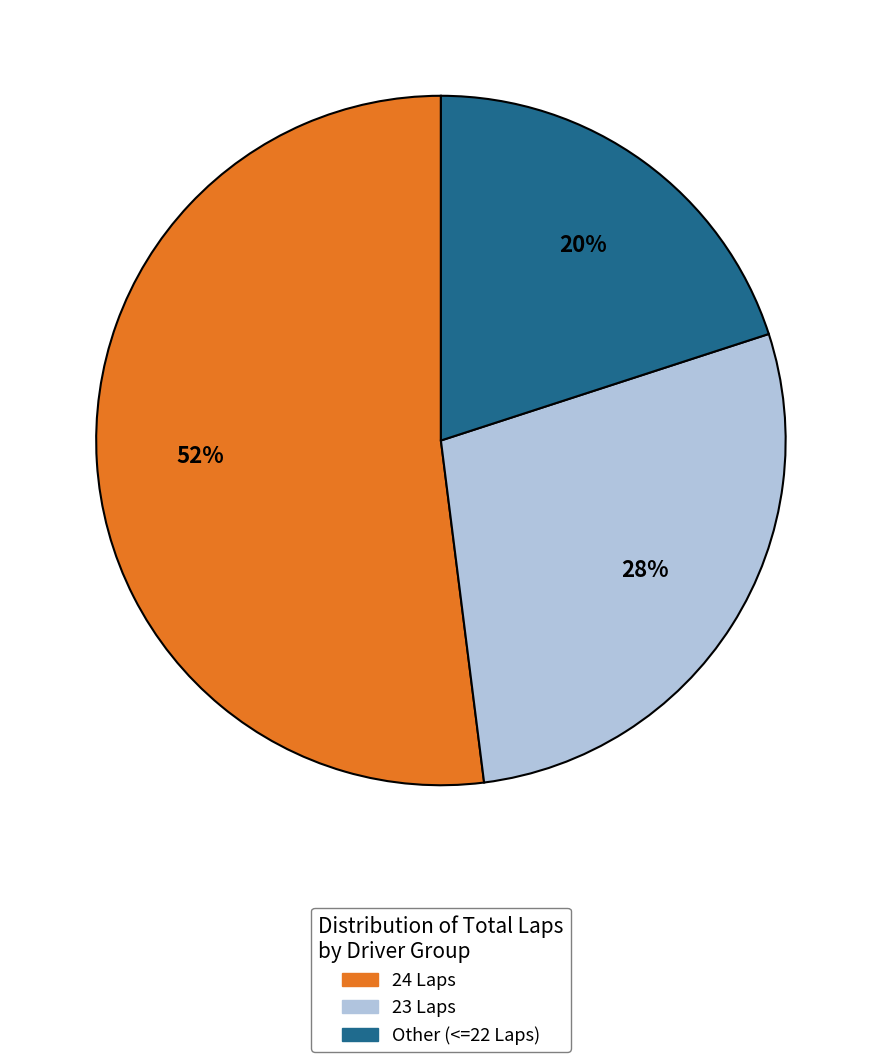

To the nearest percent, what is the difference between the largest and smallest slice percentages?

32%